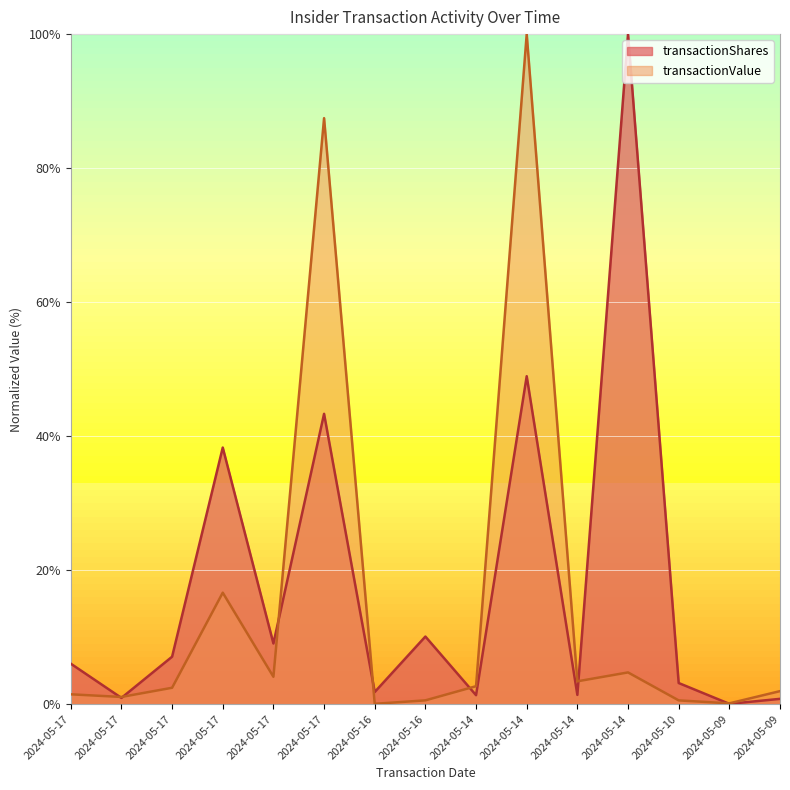

Count the number of categories in the chart.

15